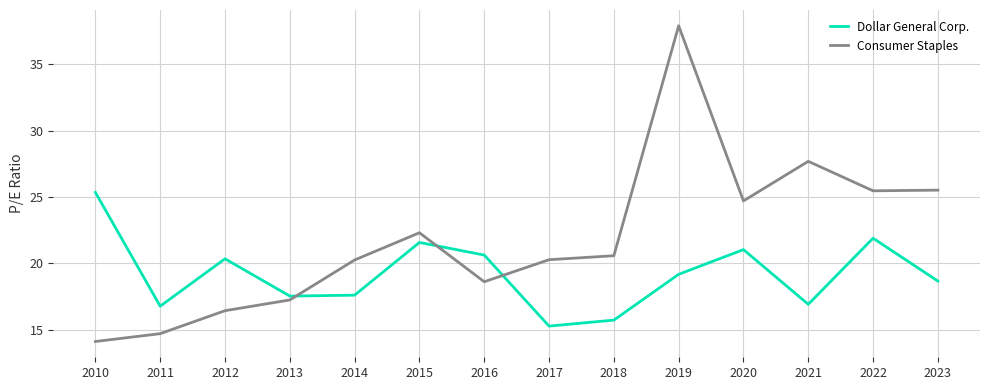

What is the difference between the Dollar General Corp. values at 2011 and 2020?

4.3